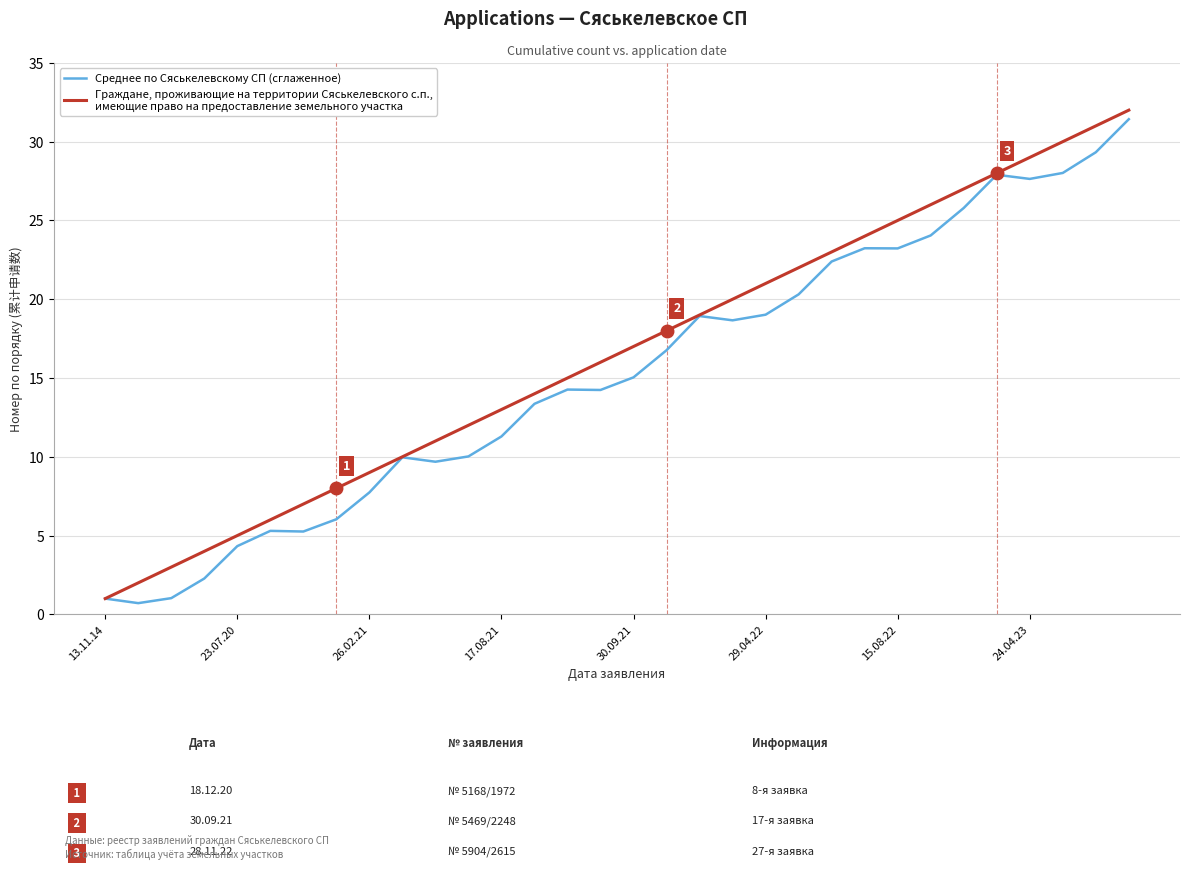

What is the maximum value shown in the chart?

32.0